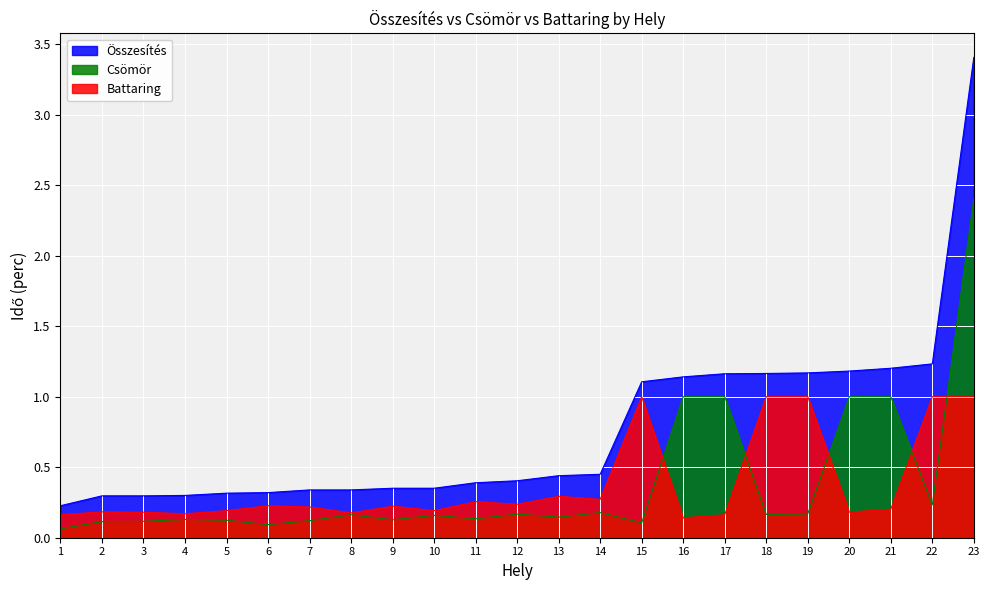

True or false: Csömör and Összesítés cross at least once.

False